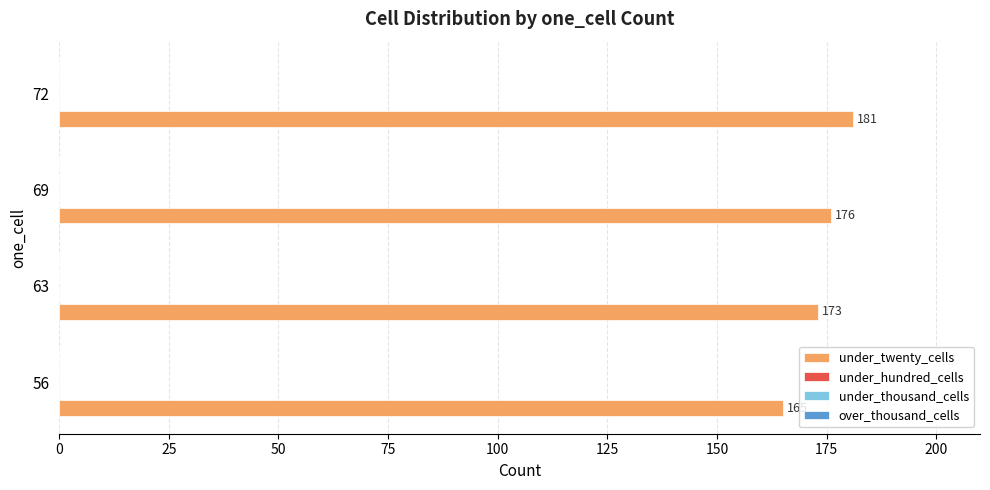

What is the maximum value shown in the chart?

181